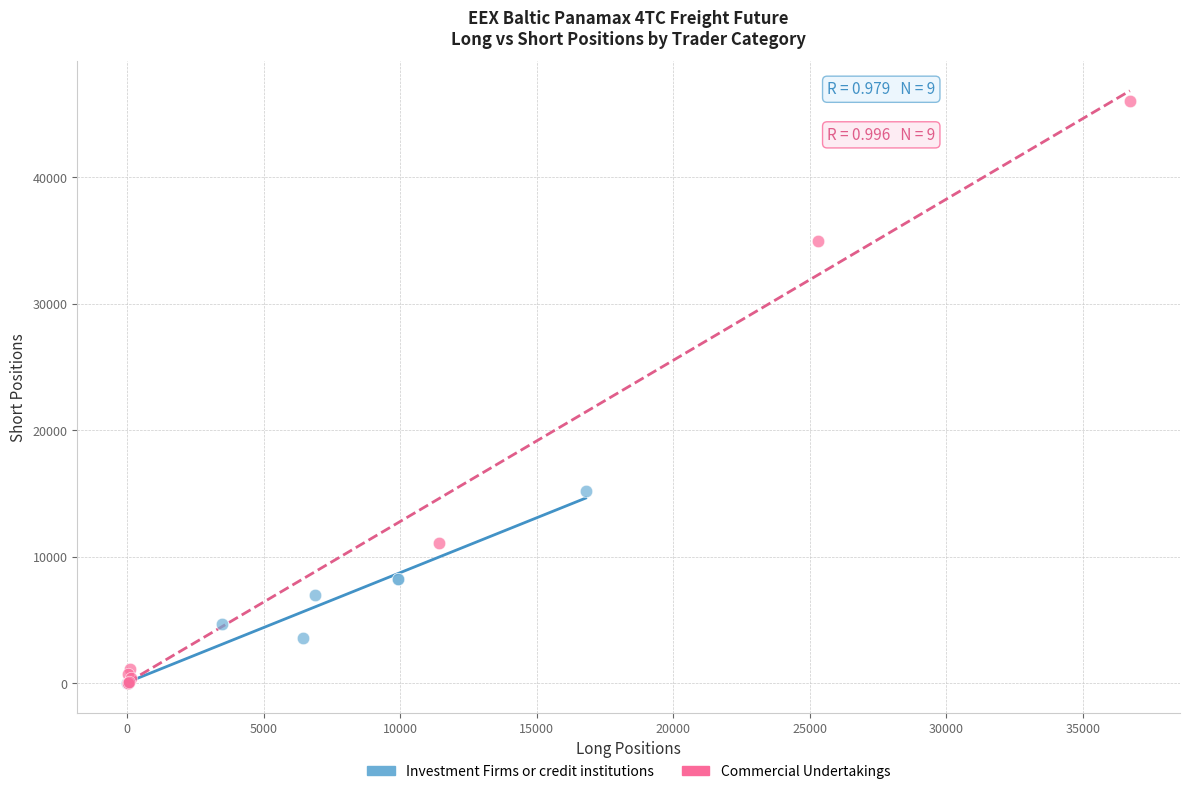

Which series has the widest spread of Y values?

Commercial Undertakings